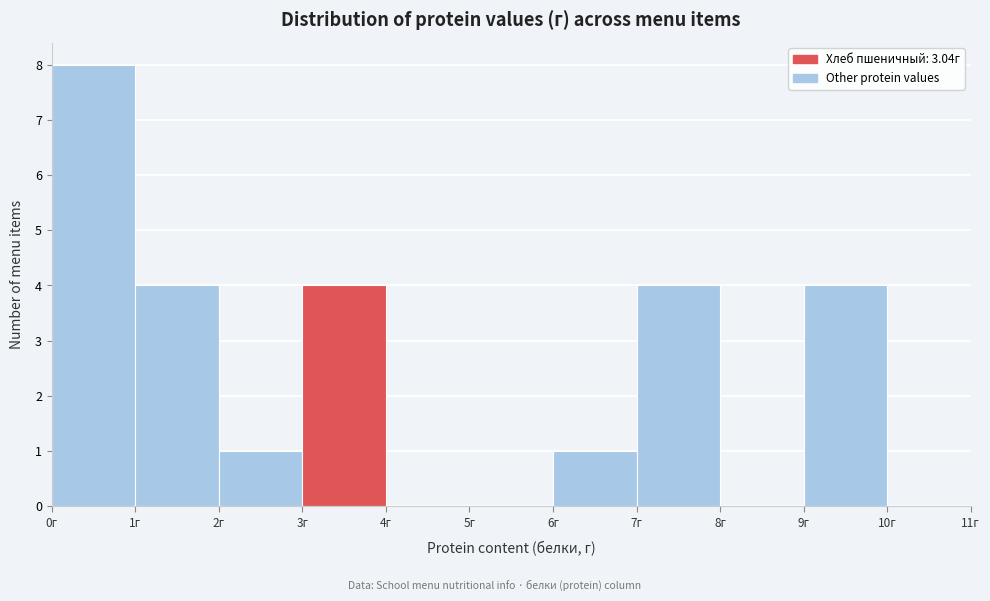

Reading left to right, transcribe this chart: for each bar, give the range it covers on the x-axis and its height. The values are not printed on the chart, so give them approximately, as read against the axis.

0 to 1: 8
1 to 2: 4
2 to 3: 1
3 to 4: 4
4 to 5: 0
5 to 6: 0
6 to 7: 1
7 to 8: 4
8 to 9: 0
9 to 10: 4
10 to 11: 0